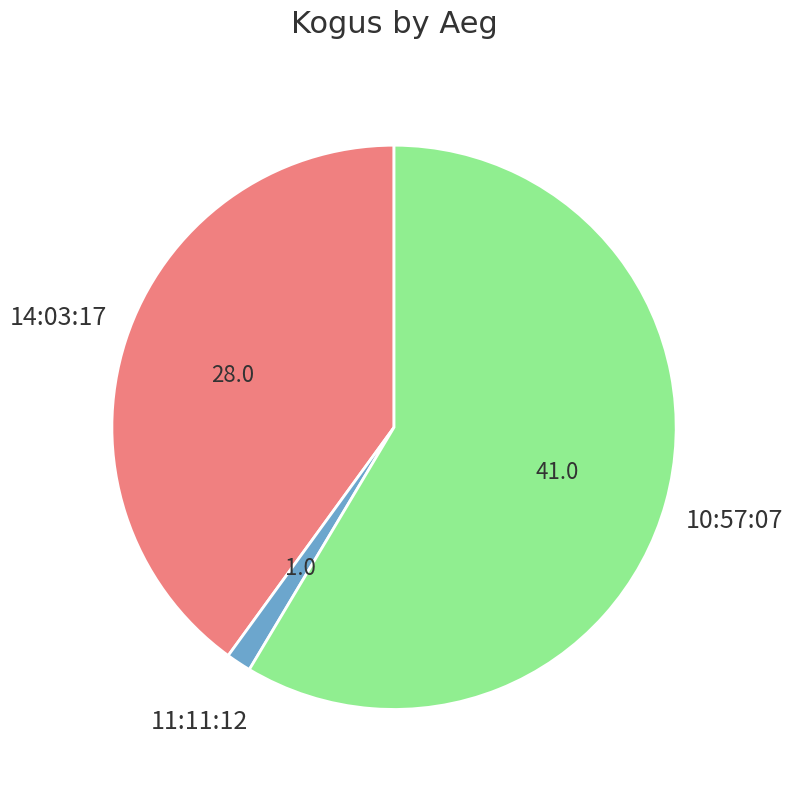

Rank the categories by value from lowest to highest.

11:11:12, 14:03:17, 10:57:07